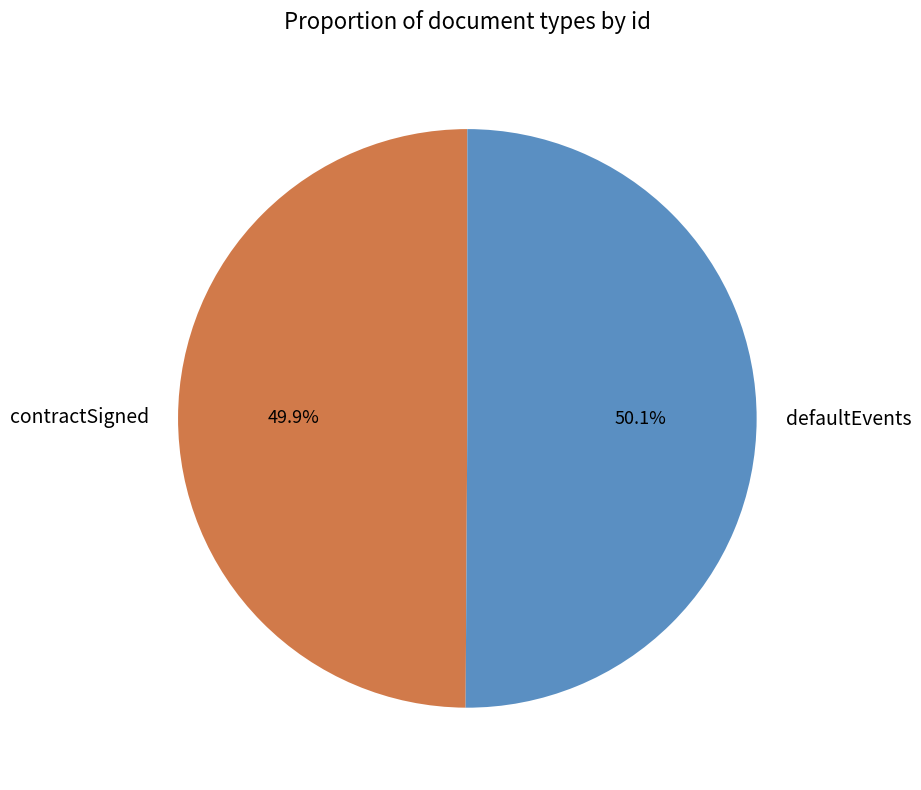

Is there any slice that represents more than half of the pie?

Yes